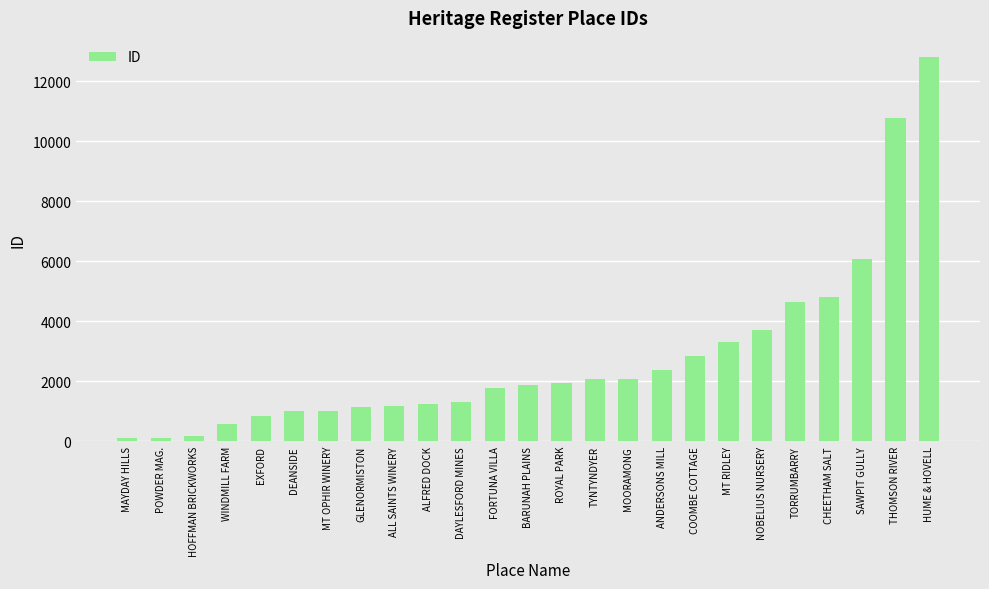

At which label is the value closest to 6448?

SAWPIT GULLY